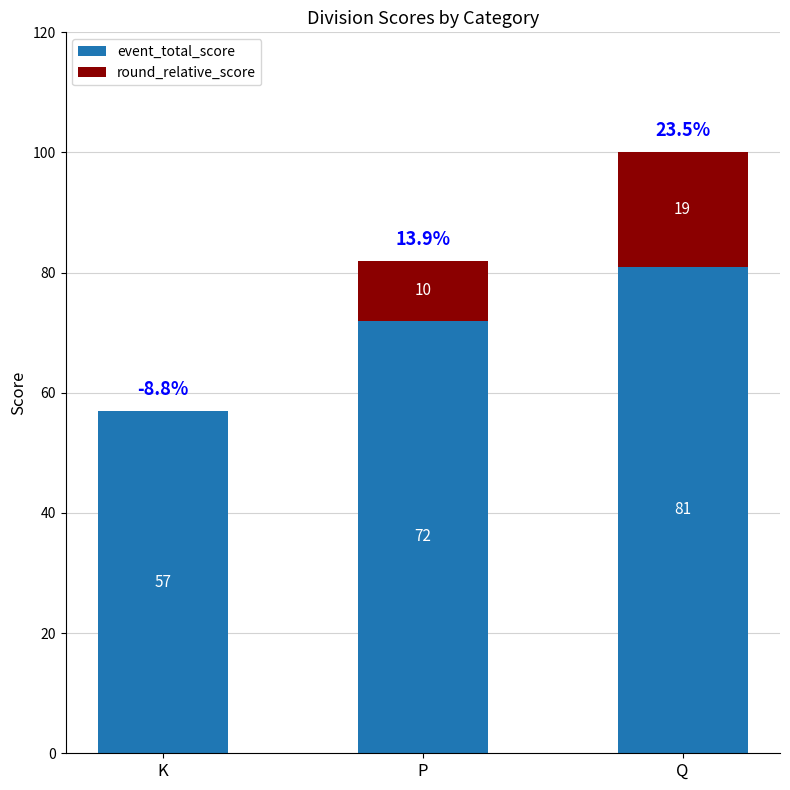

Reading left to right, transcribe the values for event_total_score.

K=57	P=72	Q=81